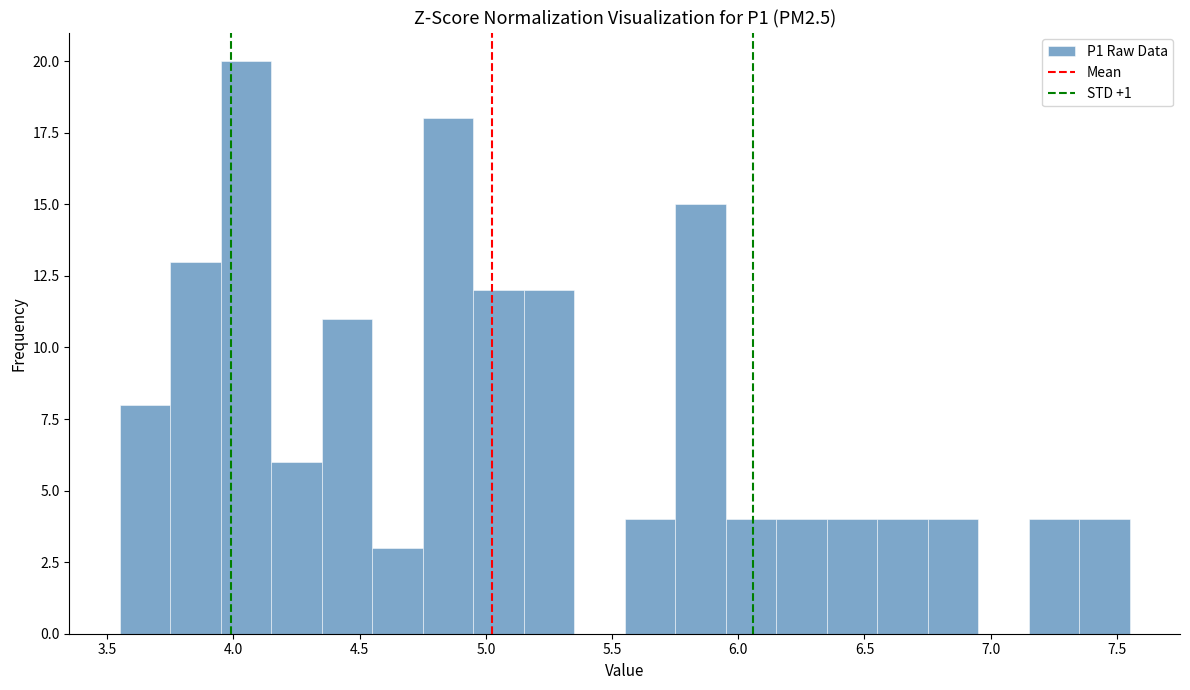

How tall is the bar that spans 4.95 to 5.15 on the x-axis? The values are not printed on the chart, so give them approximately, as read against the axis.

12